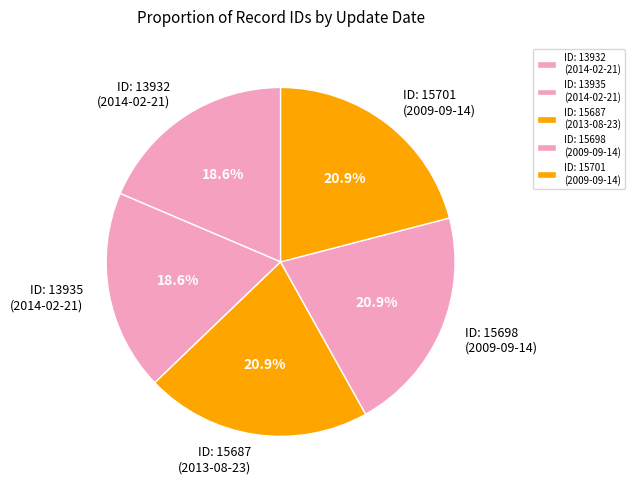

Which has a higher value, ID: 15687 (2013-08-23) or ID: 13935 (2014-02-21)?

ID: 15687 (2013-08-23)